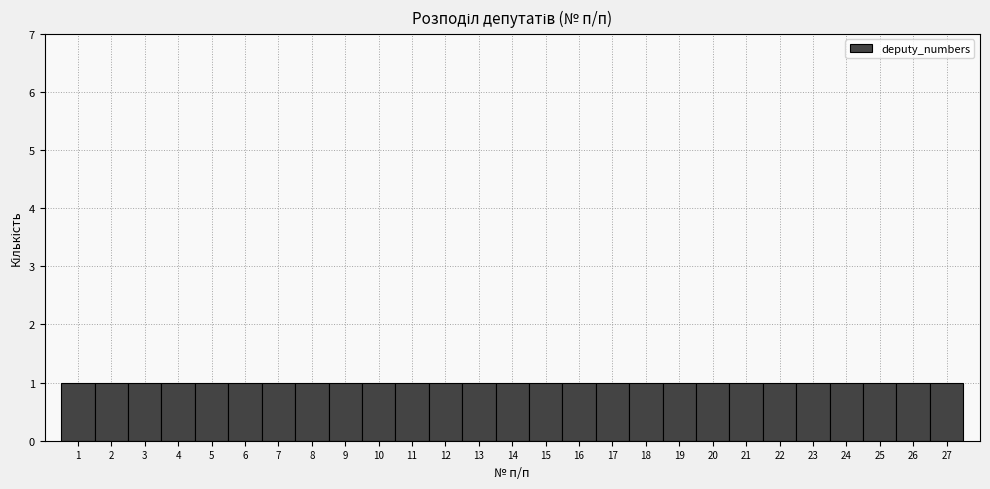

What is the height of the bar covering 21.5 to 22.5 on the x-axis? The values are not printed on the chart, so give them approximately, as read against the axis.

1